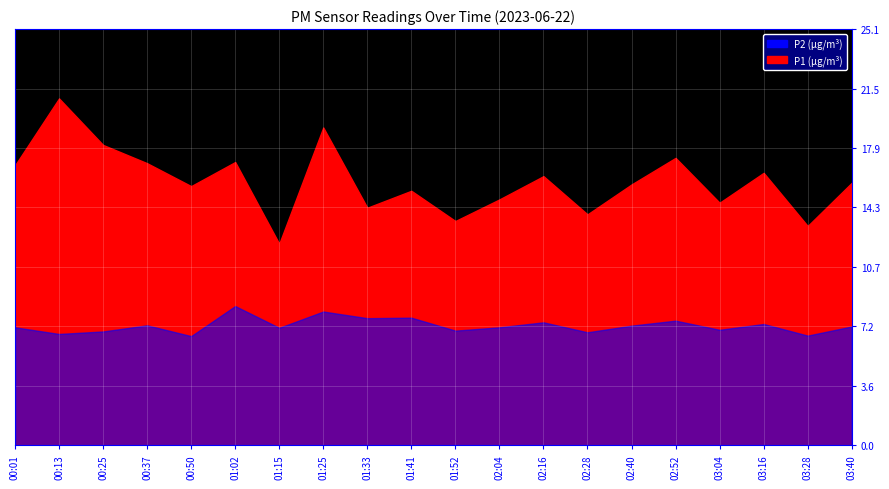

The P1 series shows 15.3 at 01:41. True or false?

True